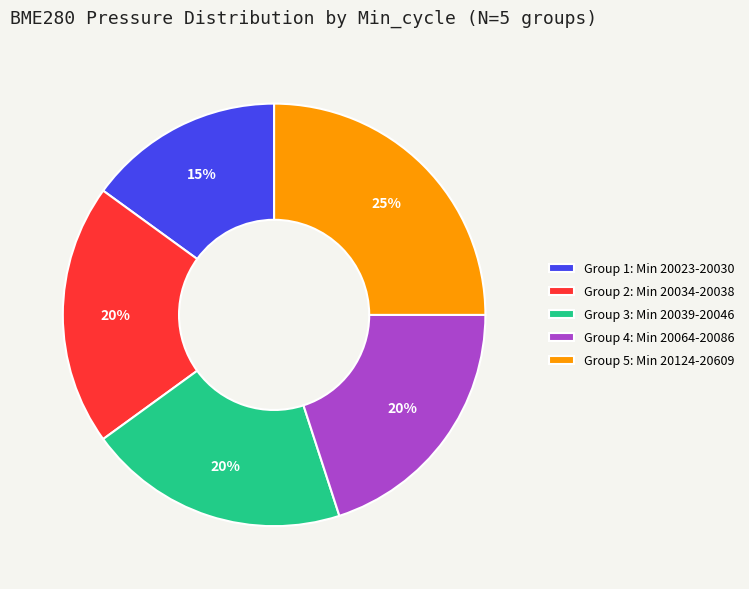

How many slices are in this pie chart?

5